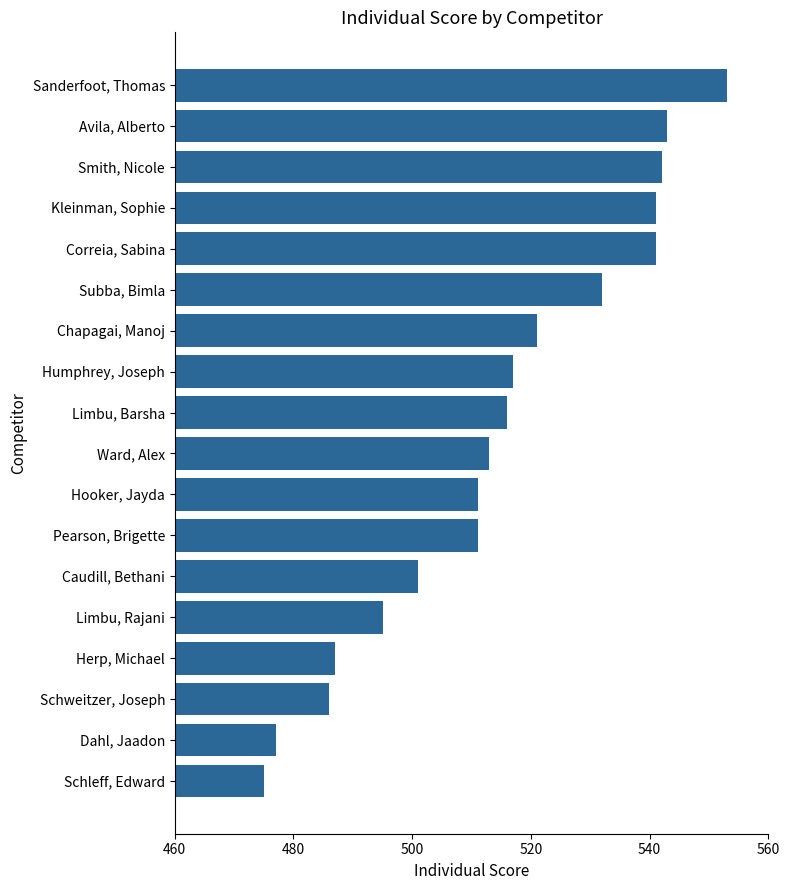

What is the approximate value at Limbu, Barsha?

516